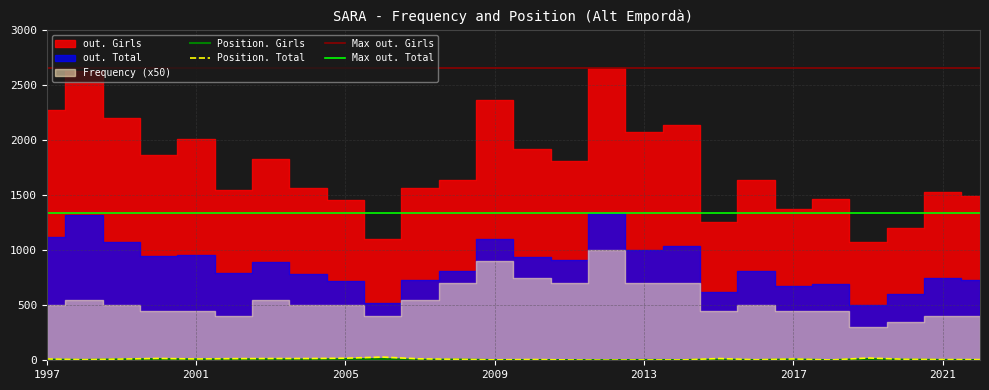

What is the sum of all out. Total values?

22373